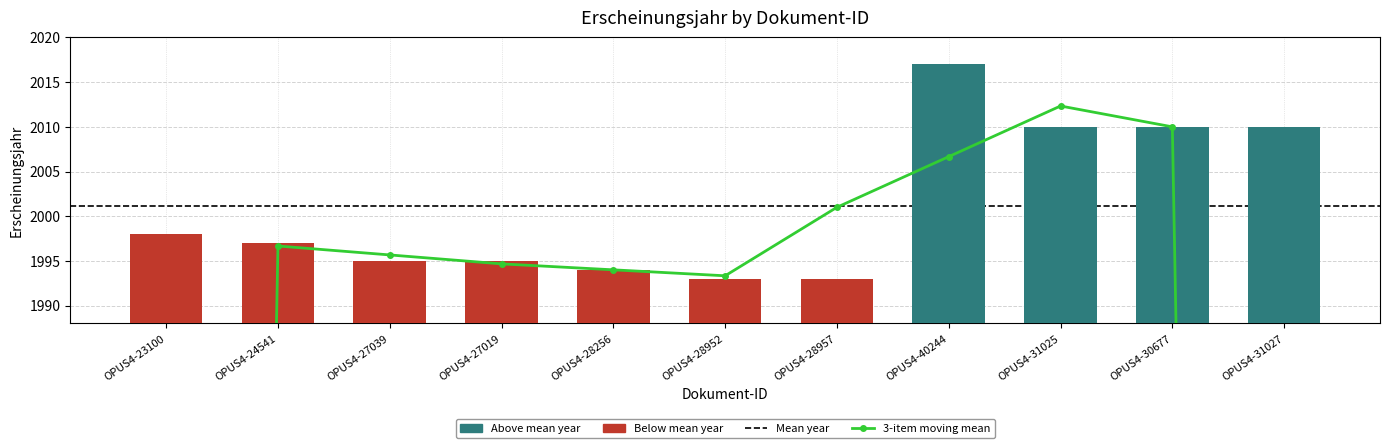

What is the label of the 10th bar from the left?

OPUS4-30677